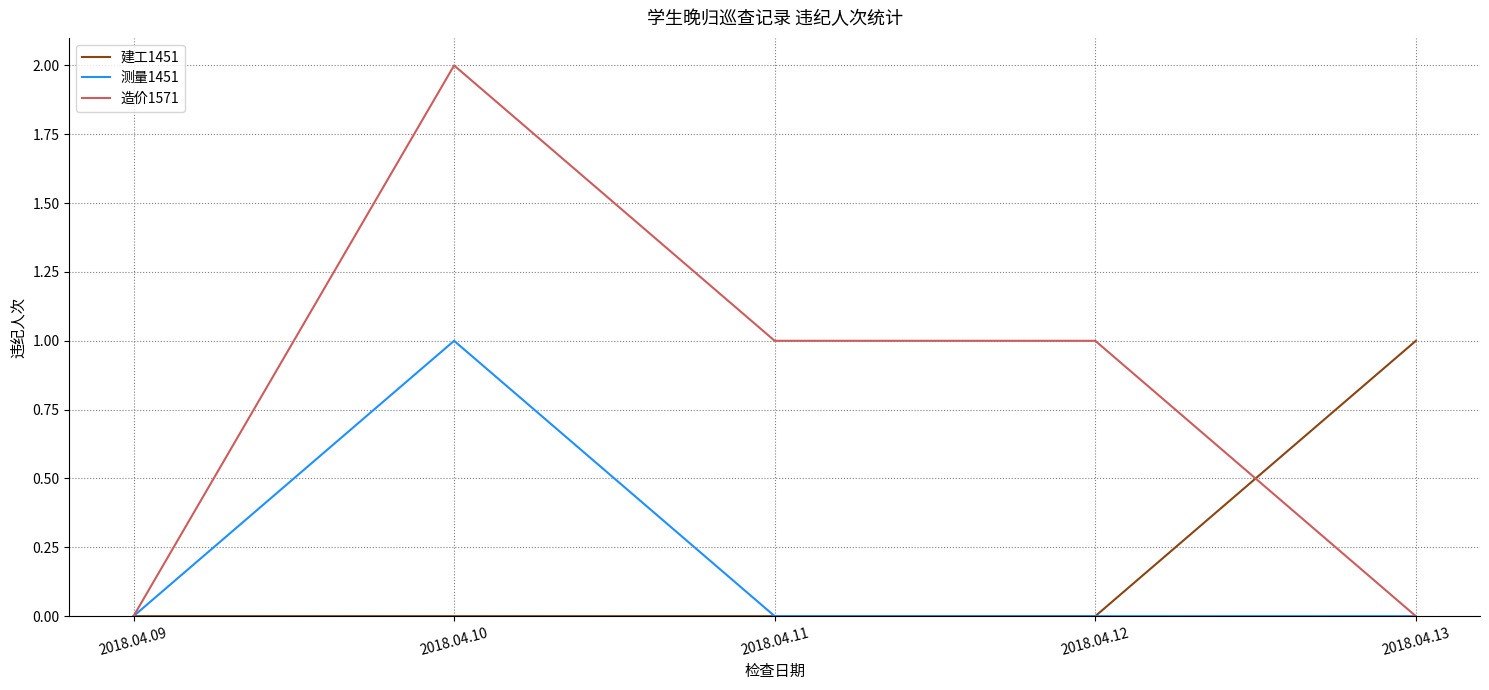

At which category is the sum across all series the highest?

2018.04.10